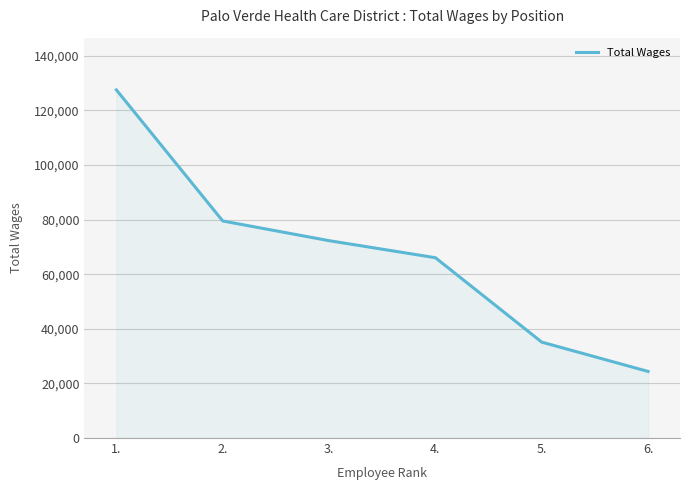

What is the difference between the maximum and minimum values?

103140